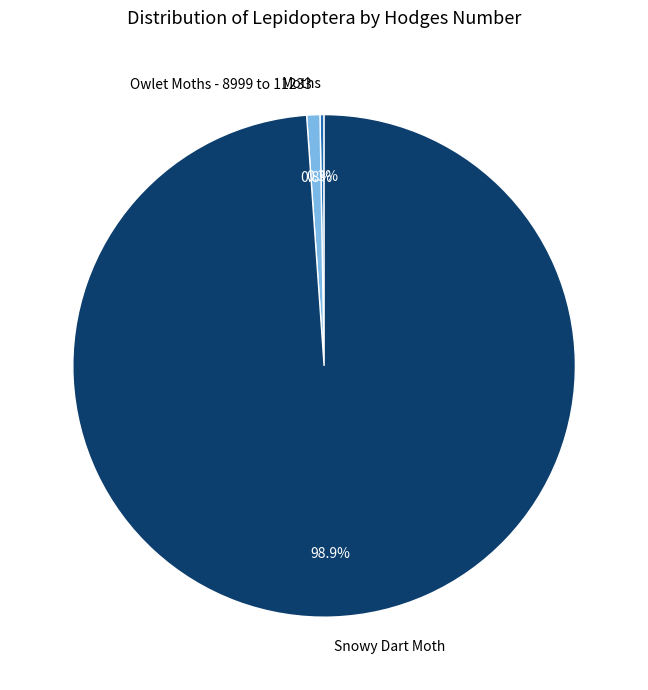

What is the largest slice in the pie chart?

Snowy Dart Moth